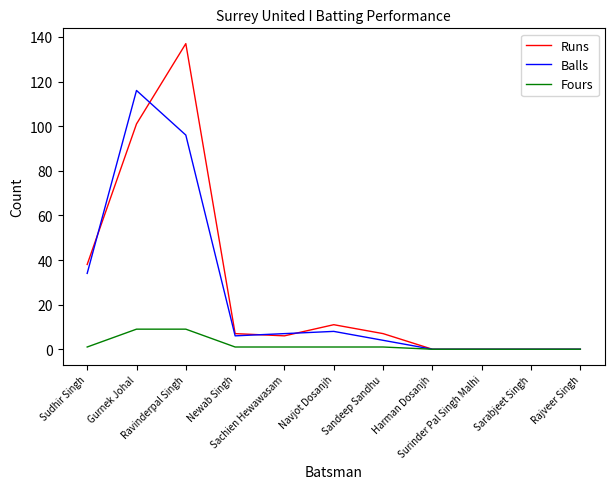

At how many categories does at least one series exceed 82?

2